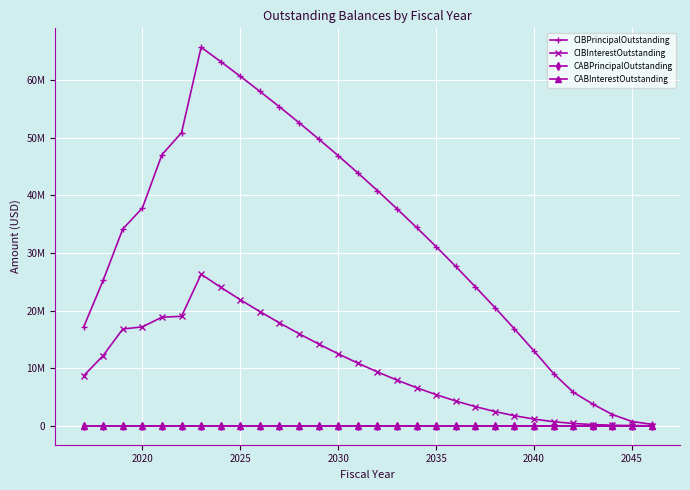

How many categories are shown in the chart?

30